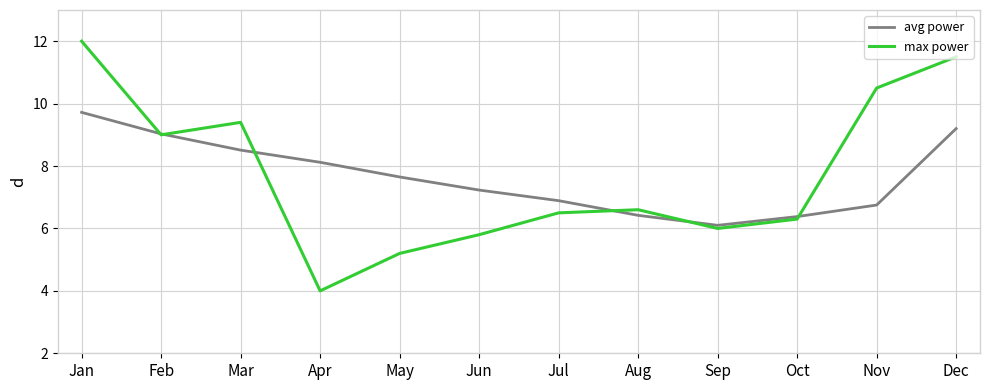

Which series has the widest spread of values?

max power